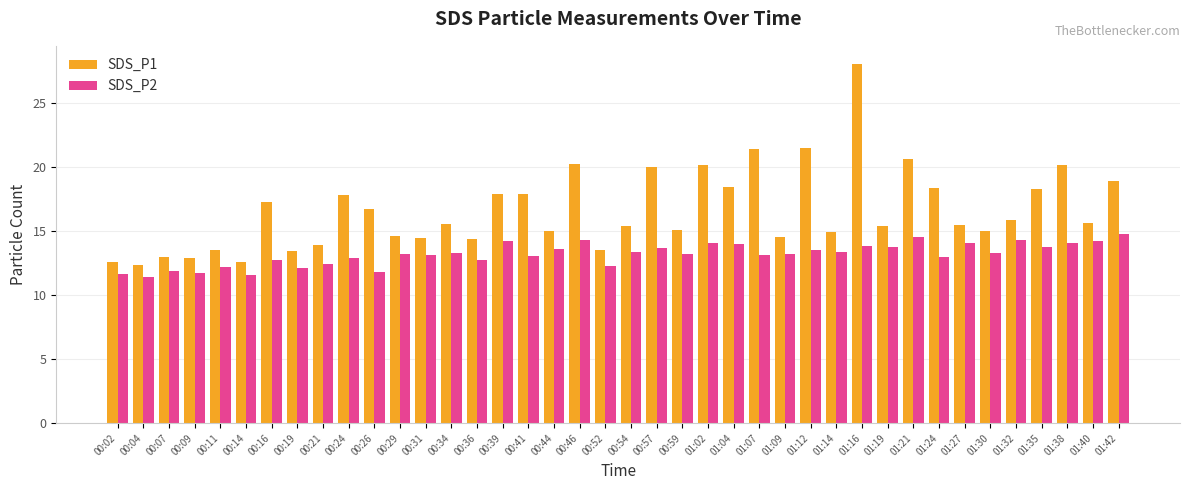

What is the total value across all series at 01:35?

32.0